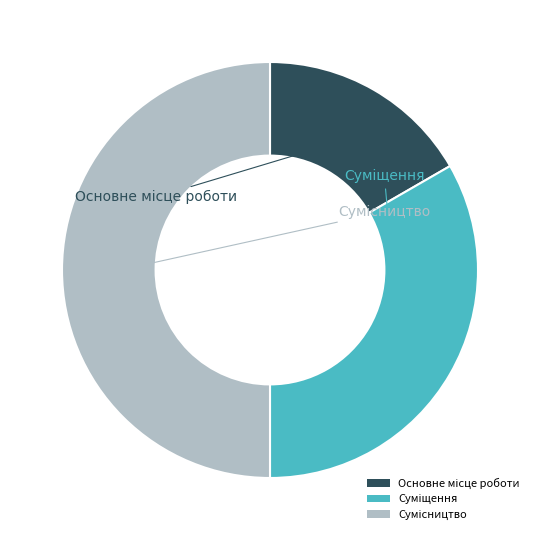

True or false: Сумісництво accounts for 50% of the total.

True